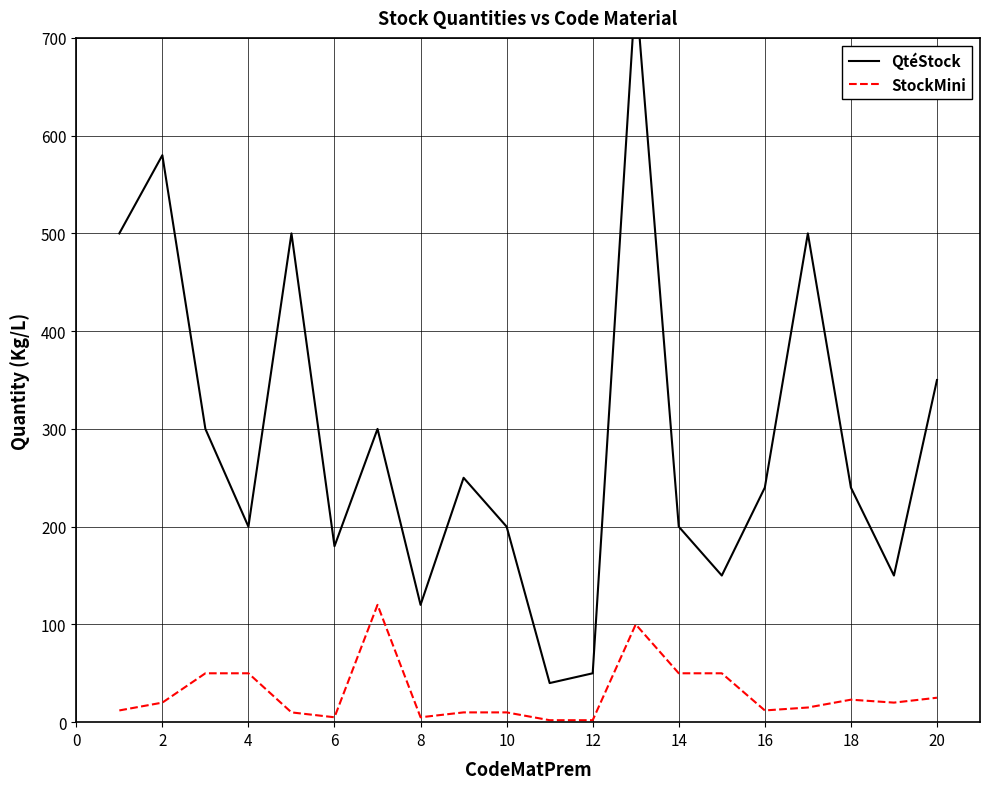

What are all the series names shown in the legend?

QtéStock, StockMini